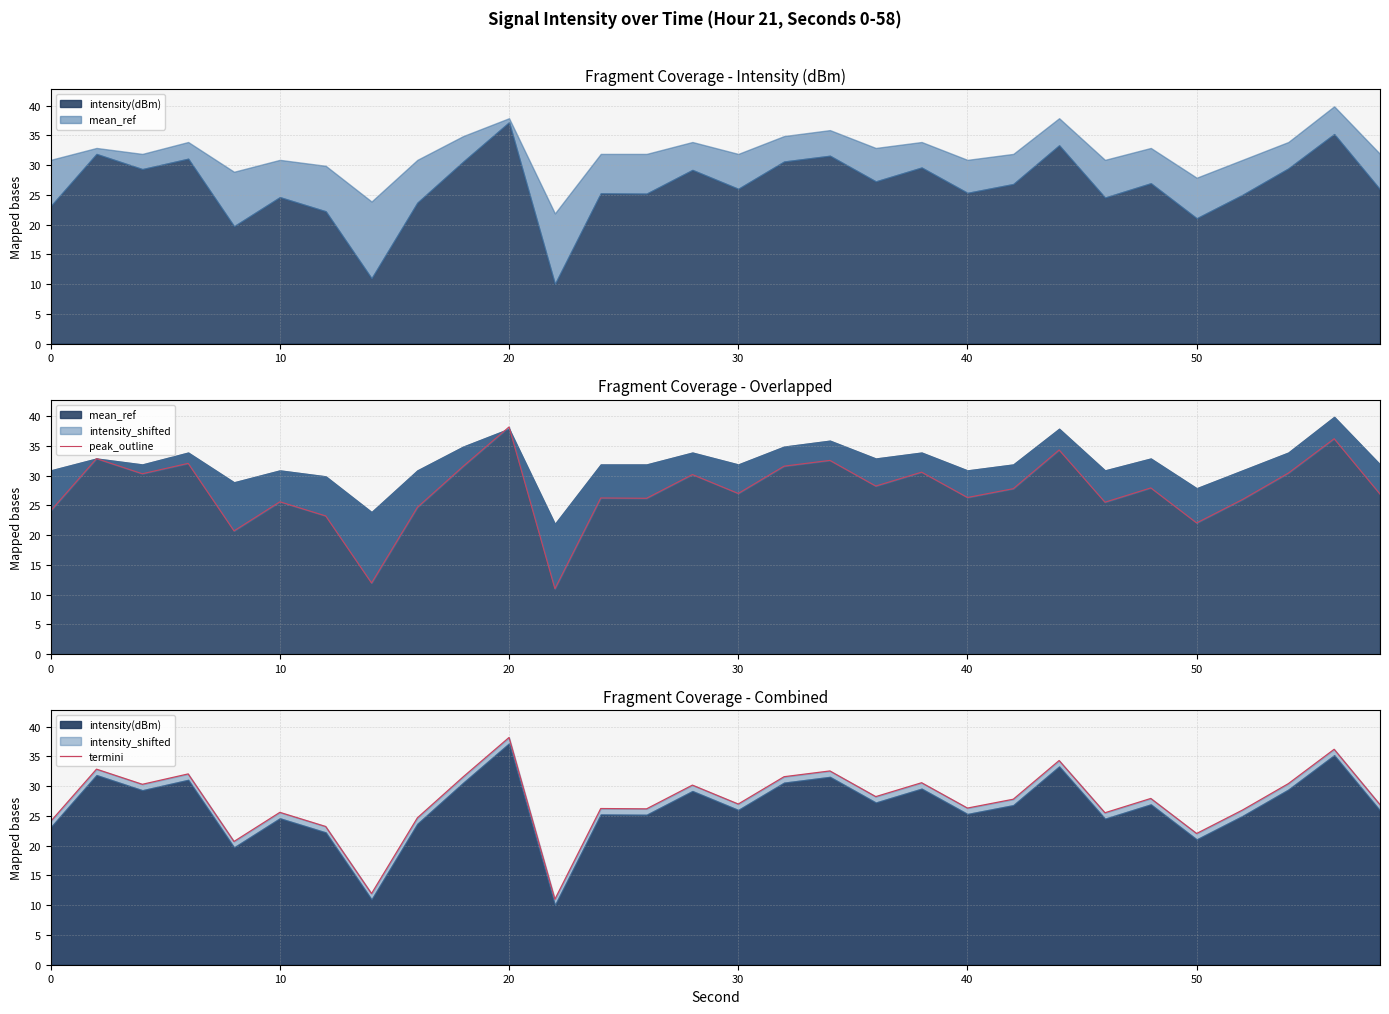

True or false: termini and peak_outline intersect in this chart.

False